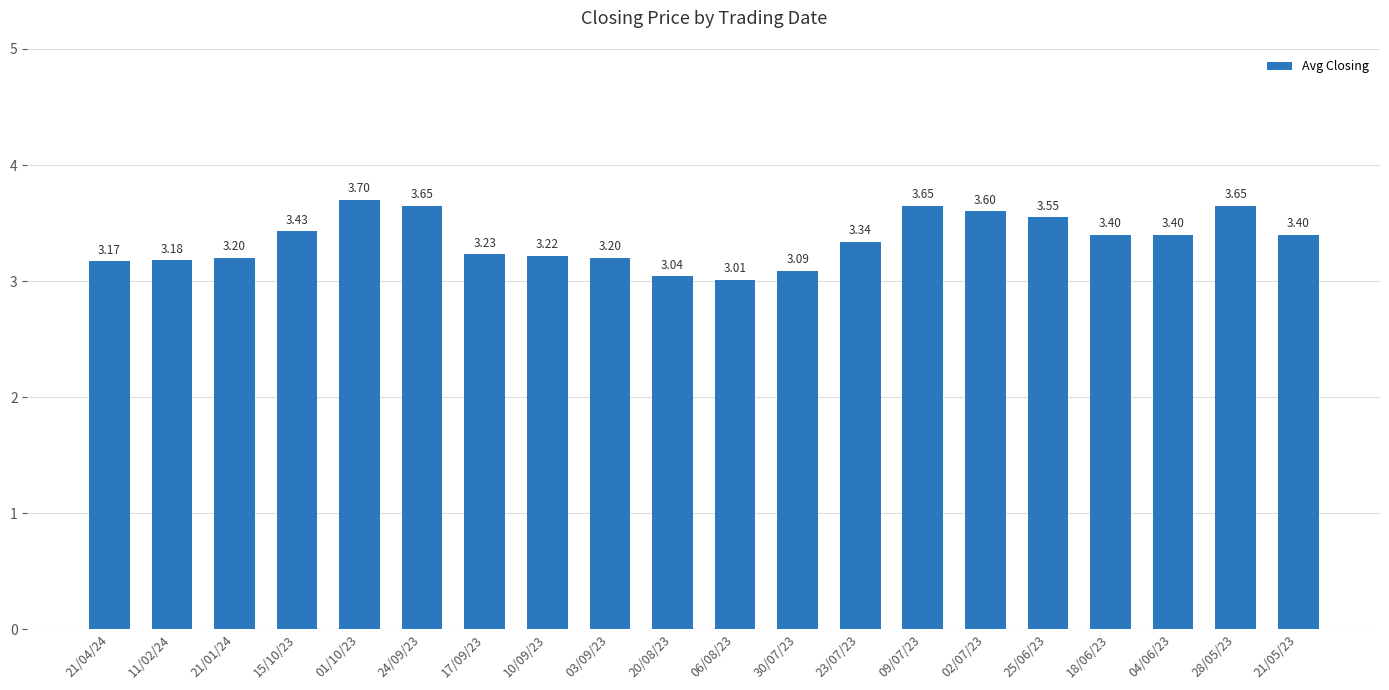

What is the label of the 18th bar from the left?

04/06/23